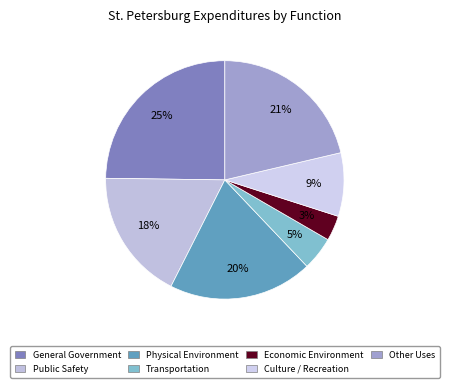

Which slice is the smallest?

Economic Environment